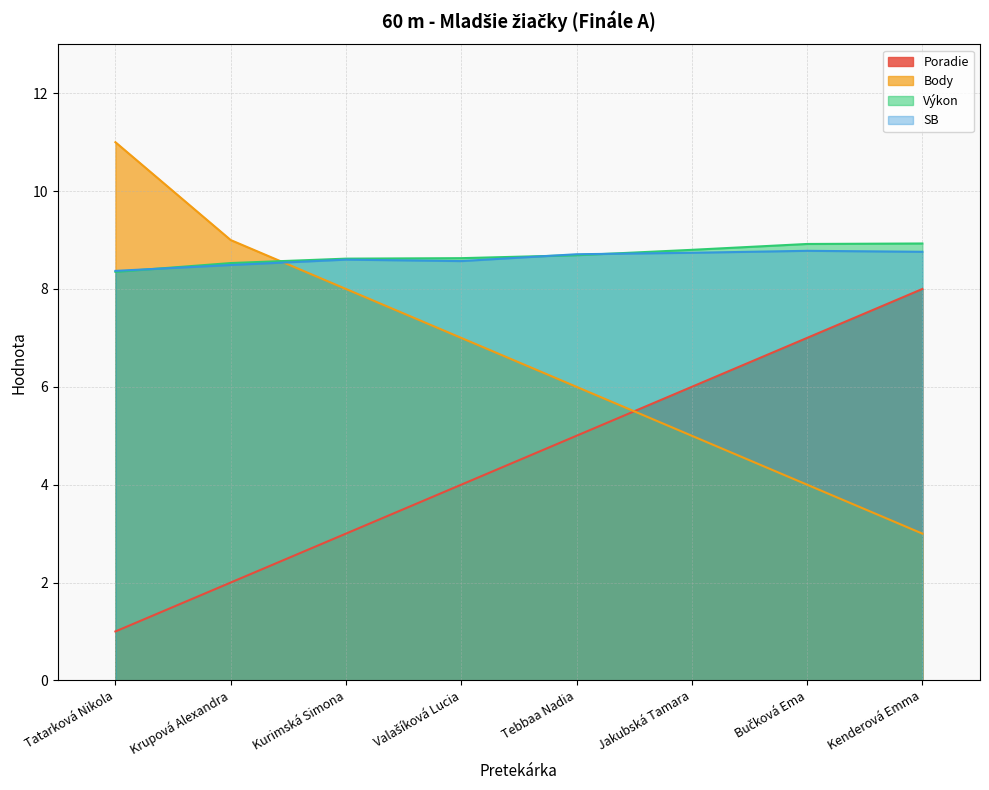

At which category does the chart reach its peak across all series?

Tatarková Nikola